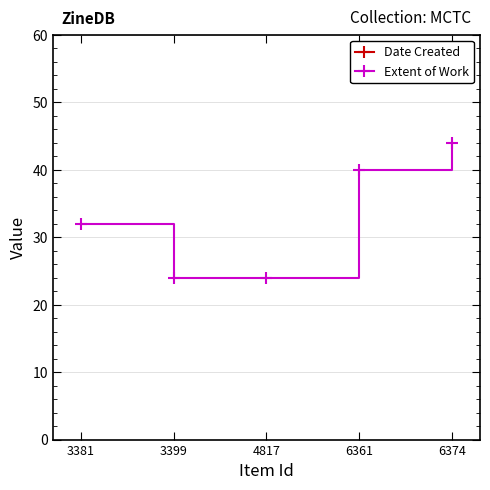

List the labels in order of Extent of Work value, smallest first.

3399, 4817, 3381, 6361, 6374